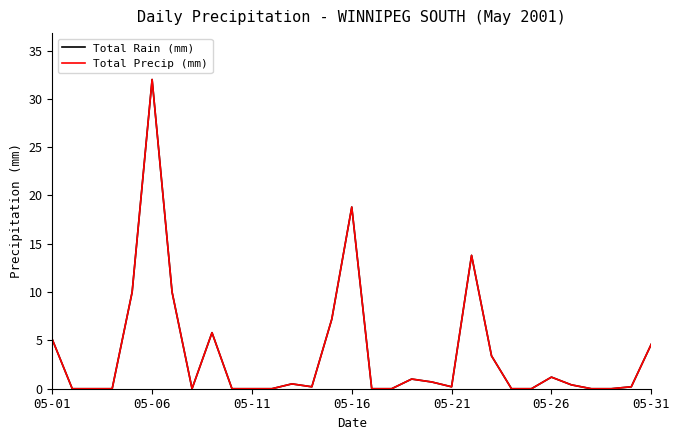

Is this an area chart (filled region under the line)?

No